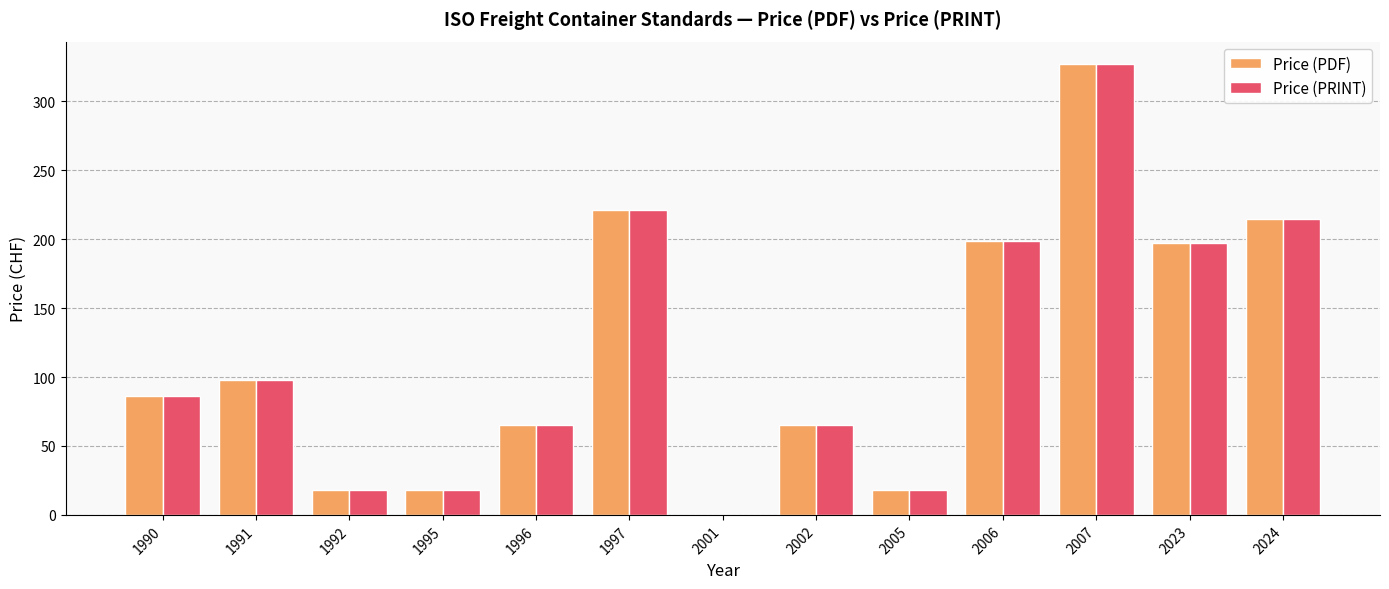

True or false: Price (PRINT) has a value of 18 at 1992.

True